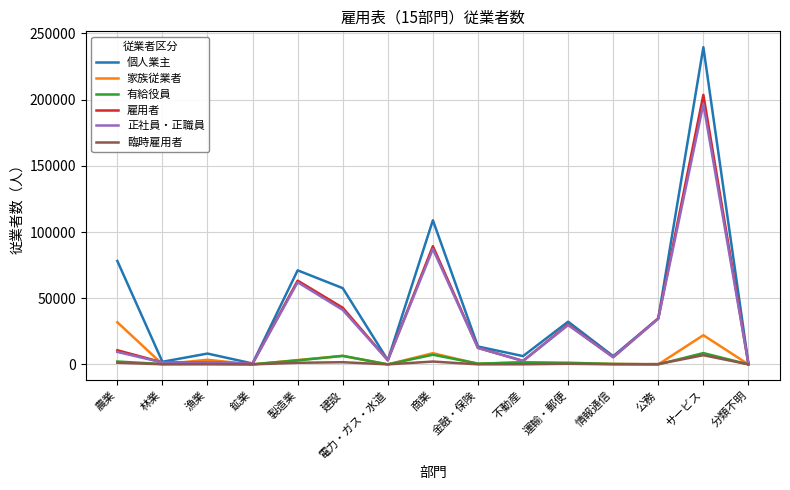

Where is 雇用者 nearest to the value 101951?

商業